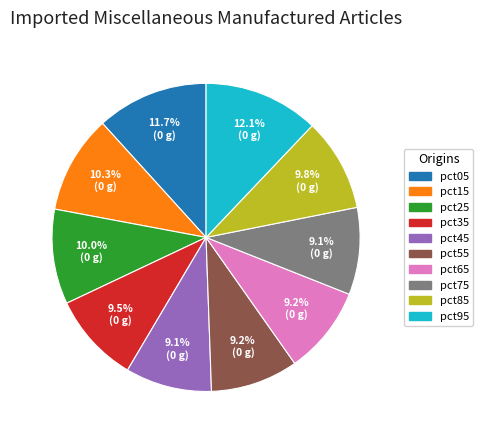

Combined, do pct05 and pct95 account for over 50%?

No